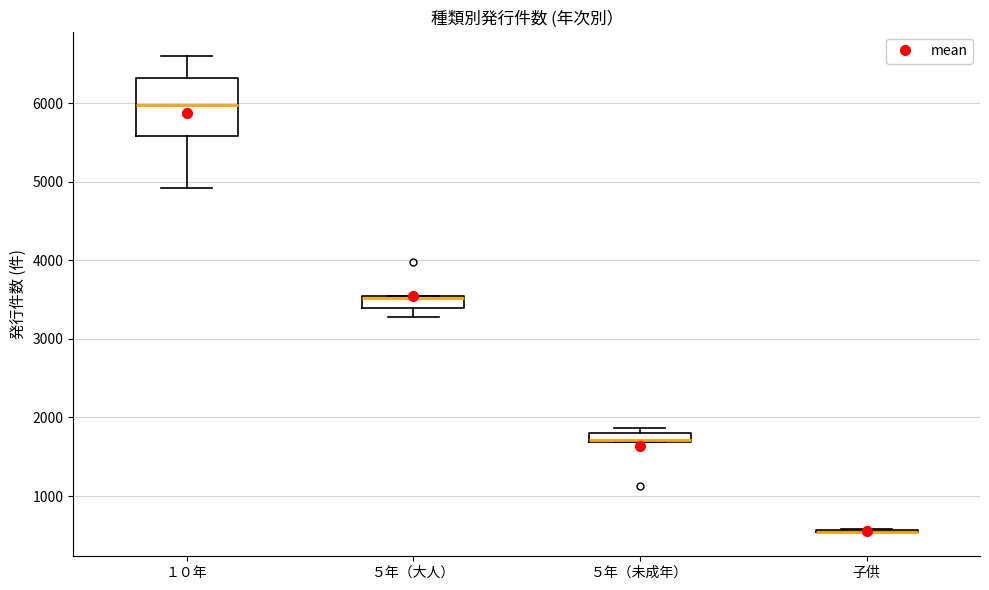

Where is the lower edge of the box for ５年（大人） on the y-axis? The values are not printed on the chart, so give them approximately, as read against the axis.

3400